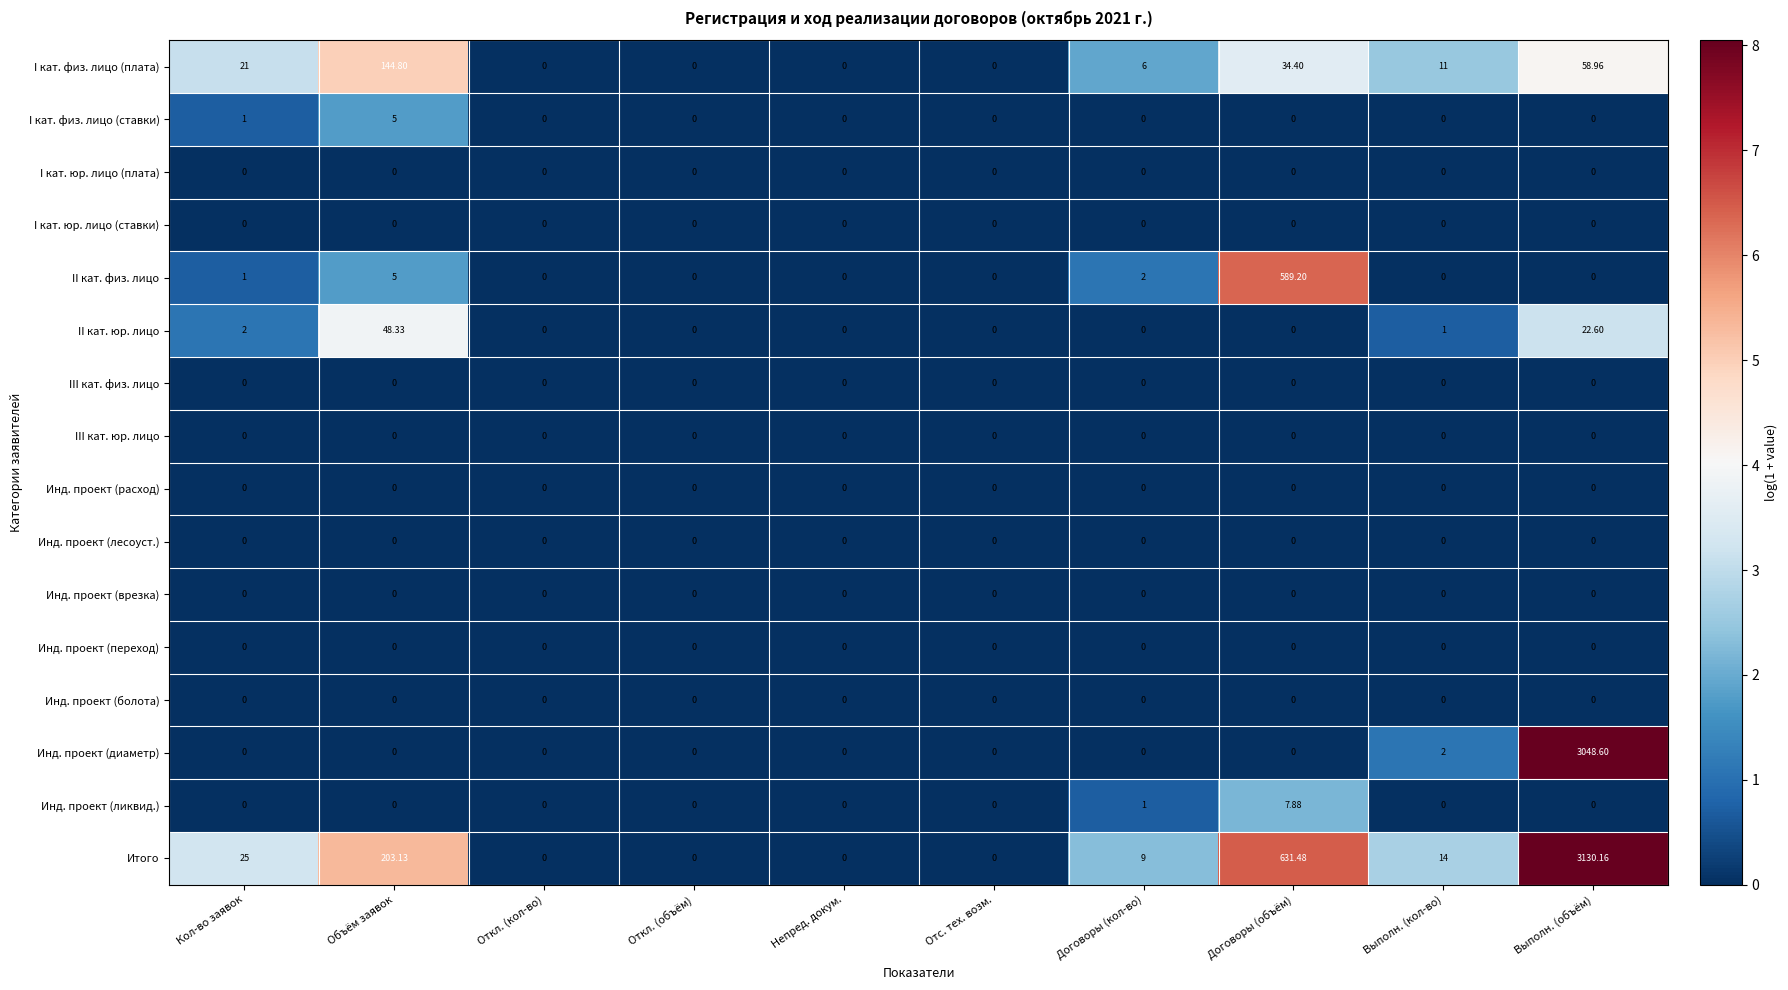

Which series has the largest total across all categories?

Итого